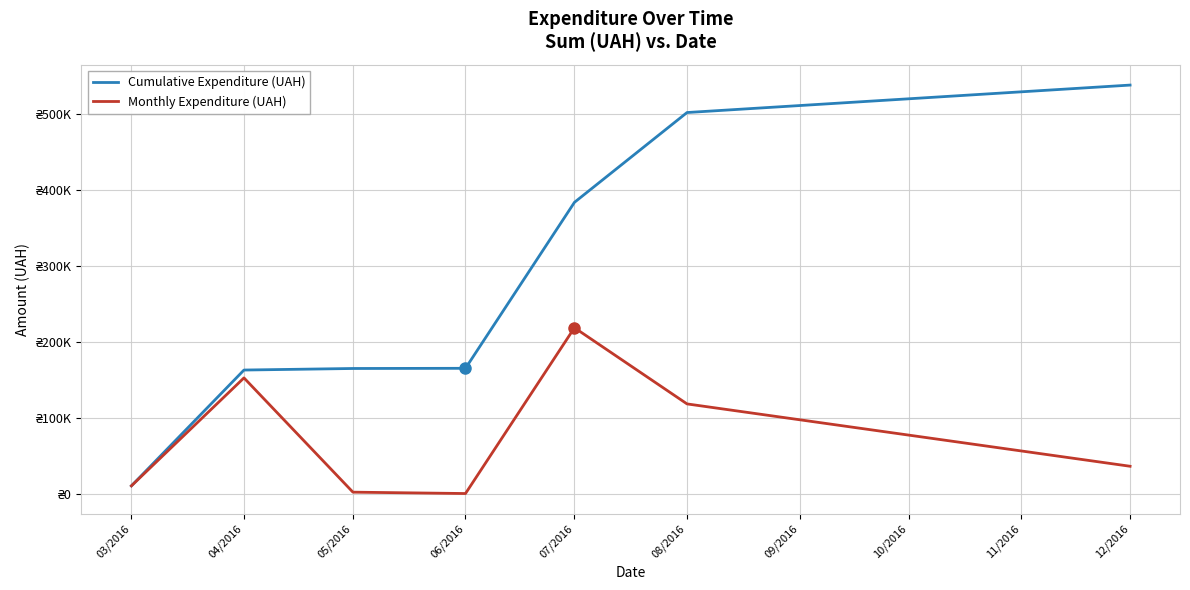

True or false: Cumulative Expenditure (UAH) has a value of 165104.9 at 06/2016.

True